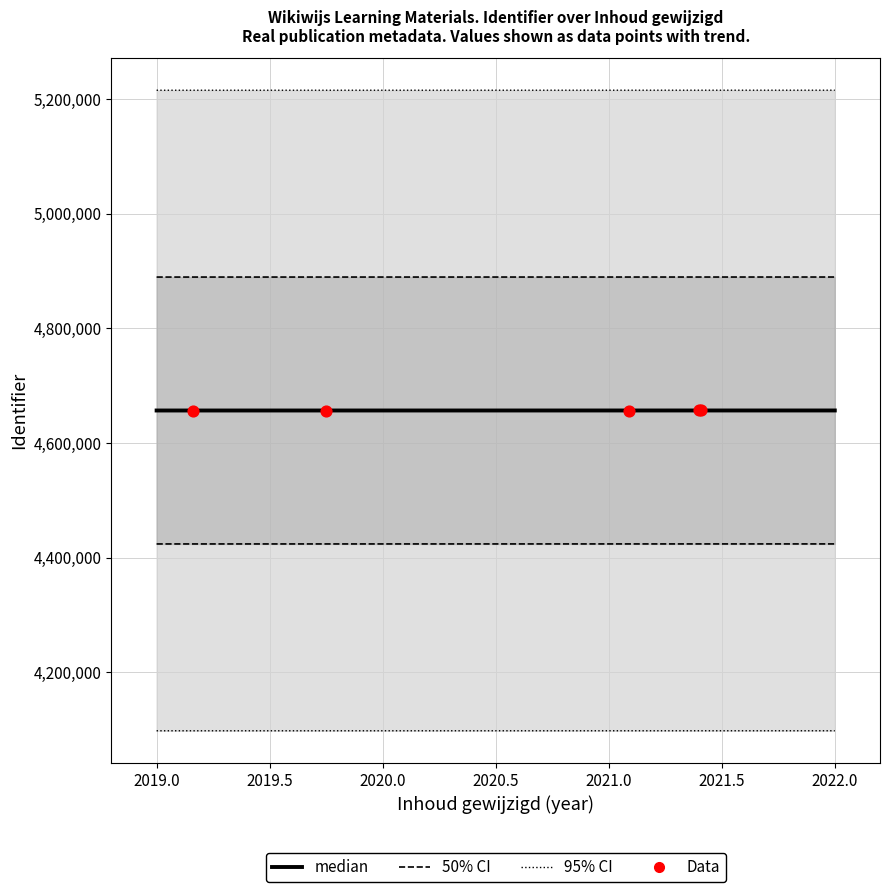

Approximately how many times larger is the value at 2019-02-28 compared to 2021-05-26?

1.0